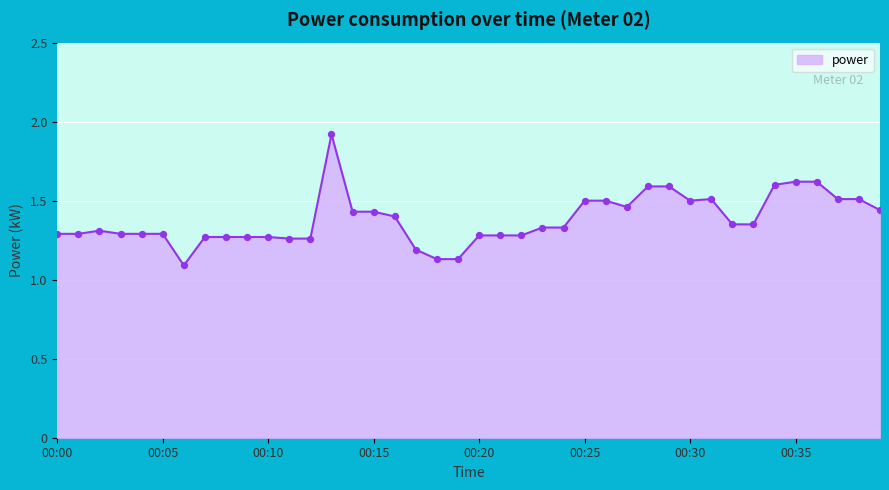

What is the difference between the maximum and minimum values?

0.8